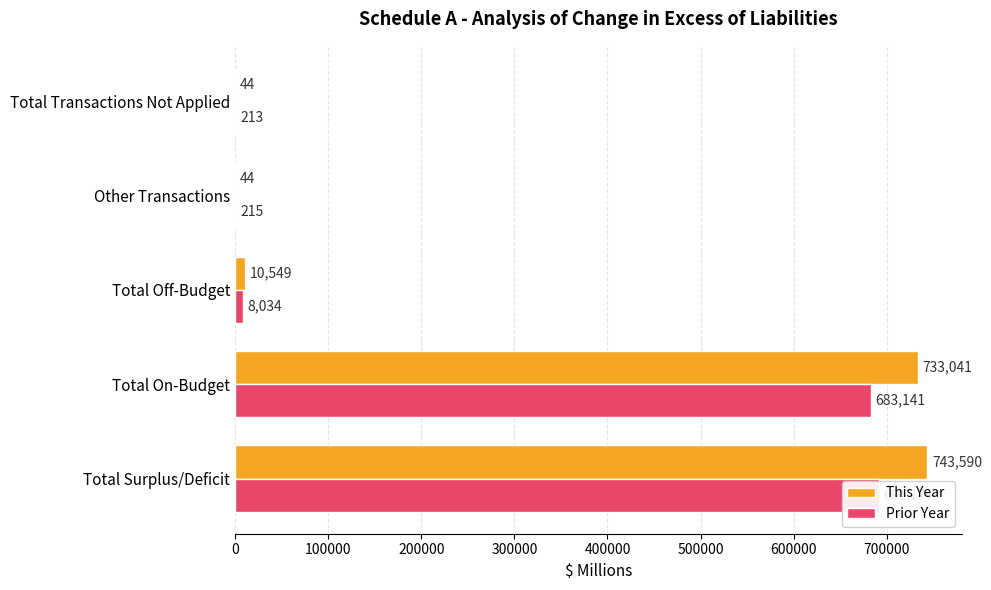

How many data points in This Year are above 10549?

2